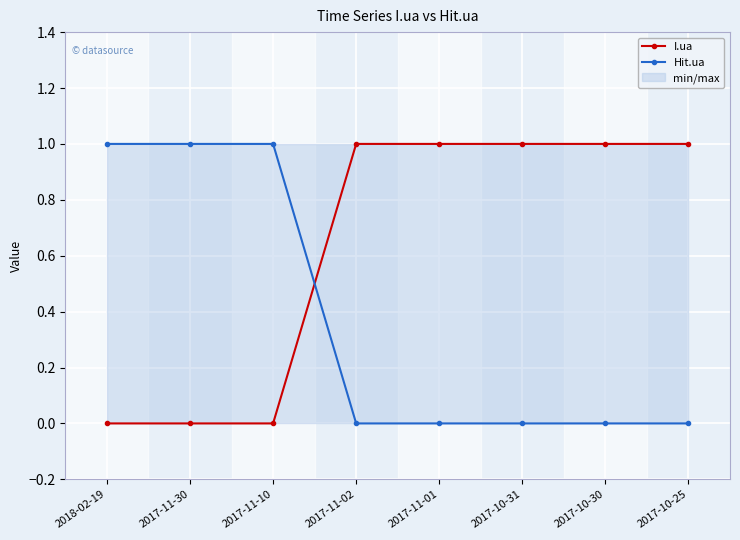

What is the value of the Hit.ua point at the 1st from the left?

1